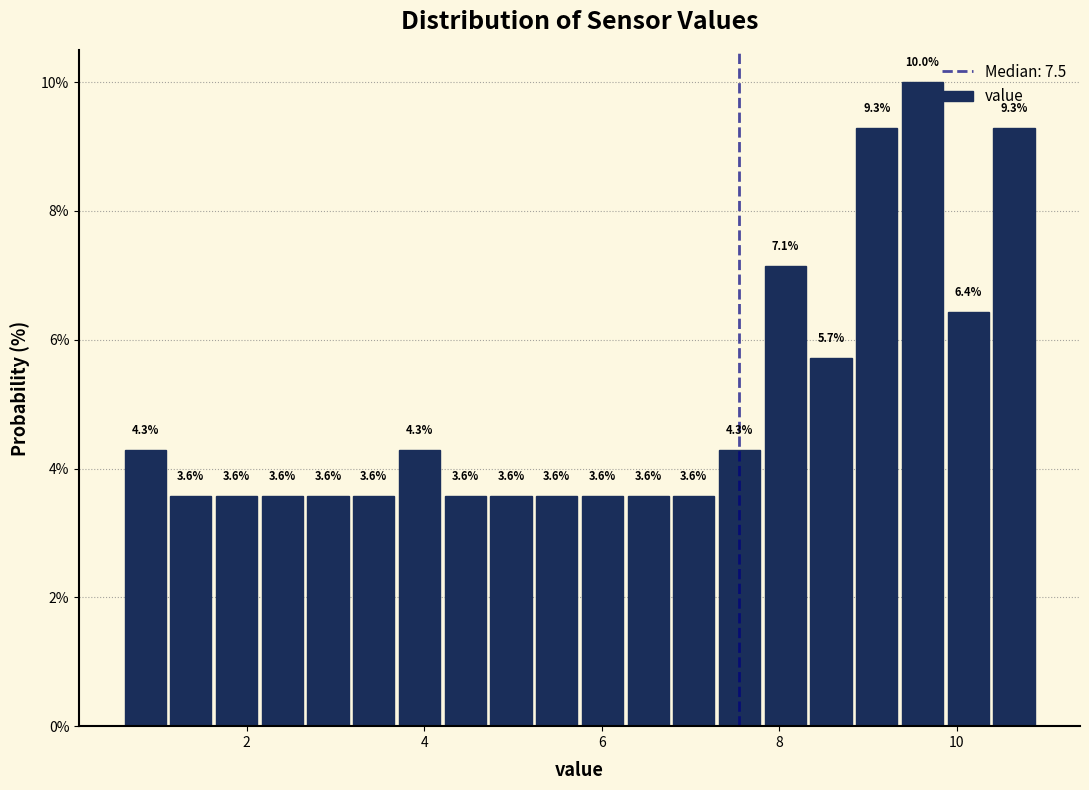

Around what value on the x-axis is the tallest bar? Give the approximate position of its centre, as read against the axis.

9.6